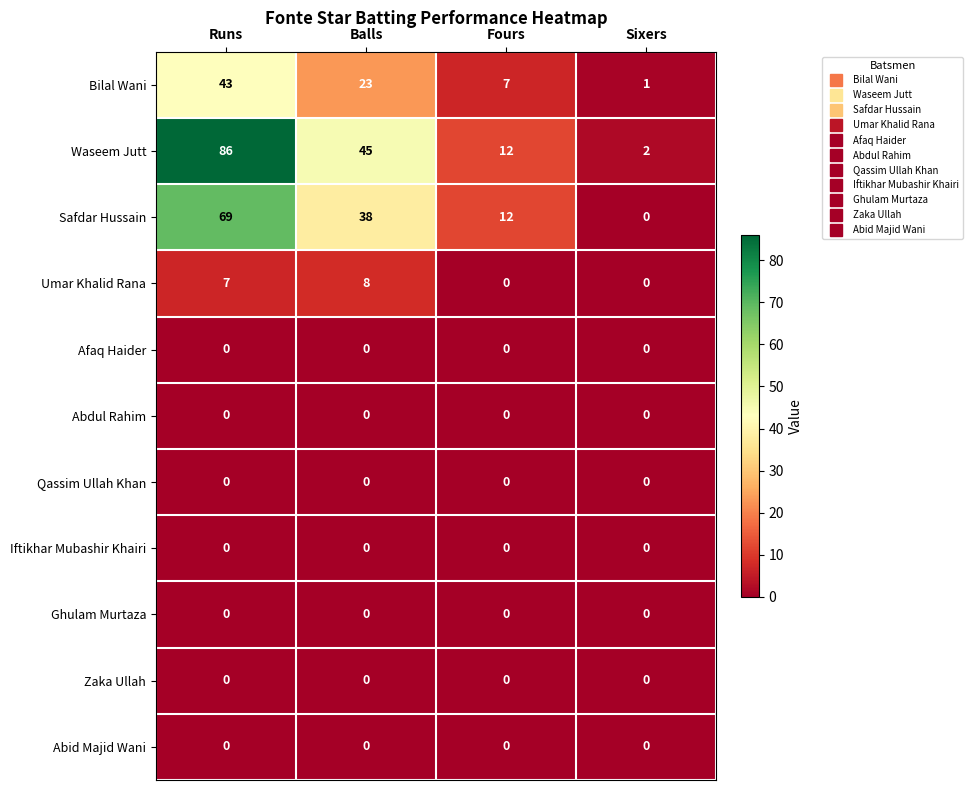

At which category does the chart reach its peak across all series?

Runs